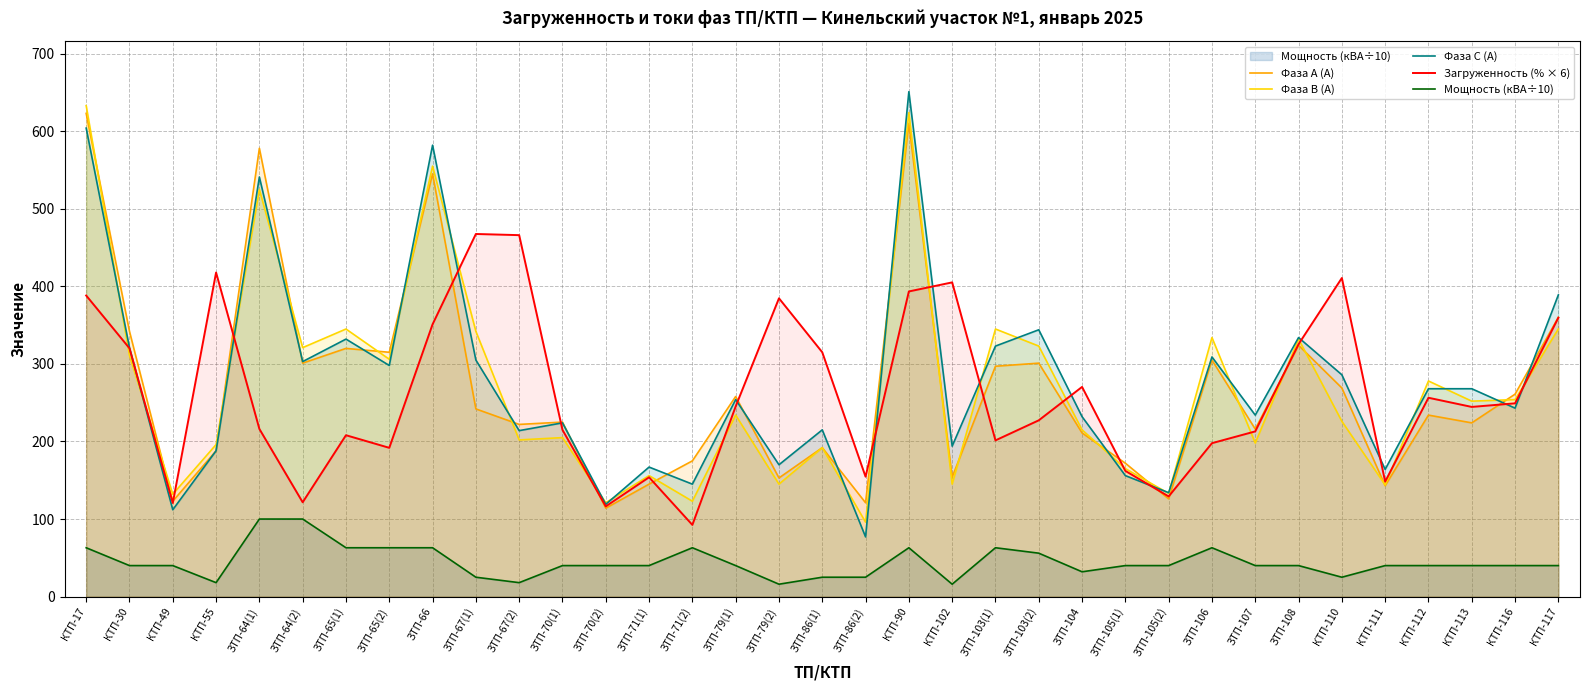

What position from the right is КТП-117?

1